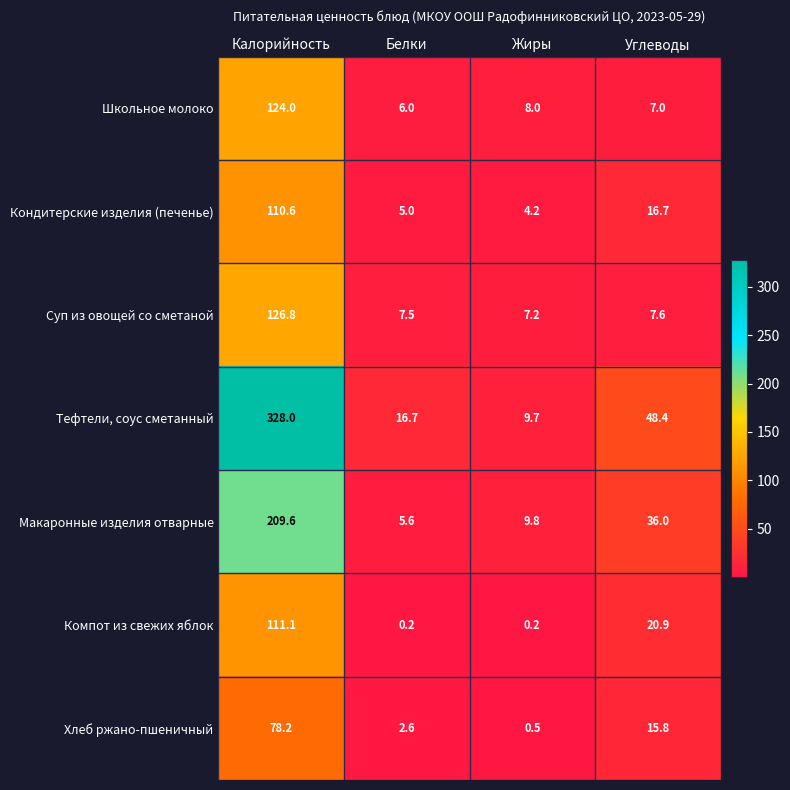

What is the difference between the highest and lowest values at Калорийность?

249.8